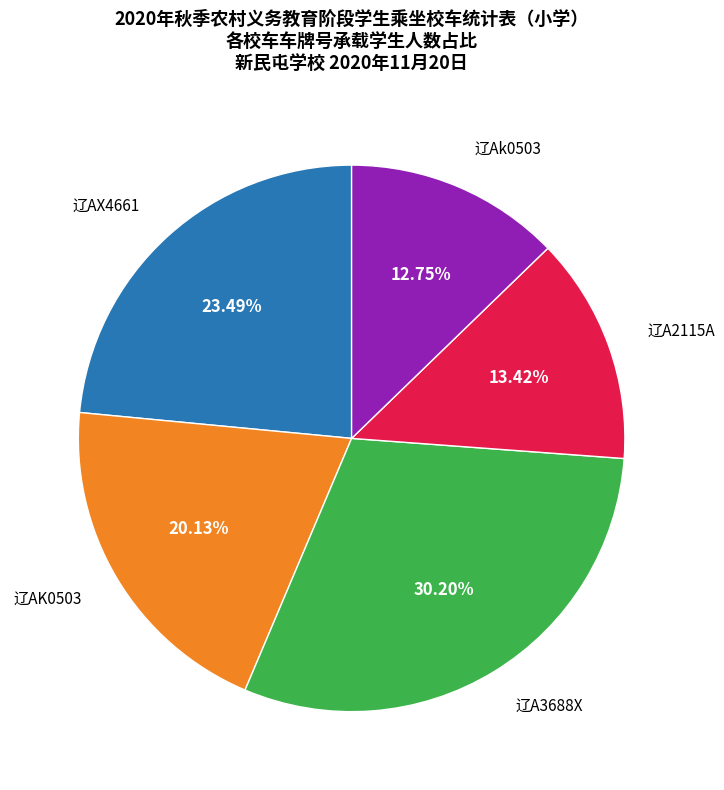

Is there any slice that represents more than half of the pie?

No